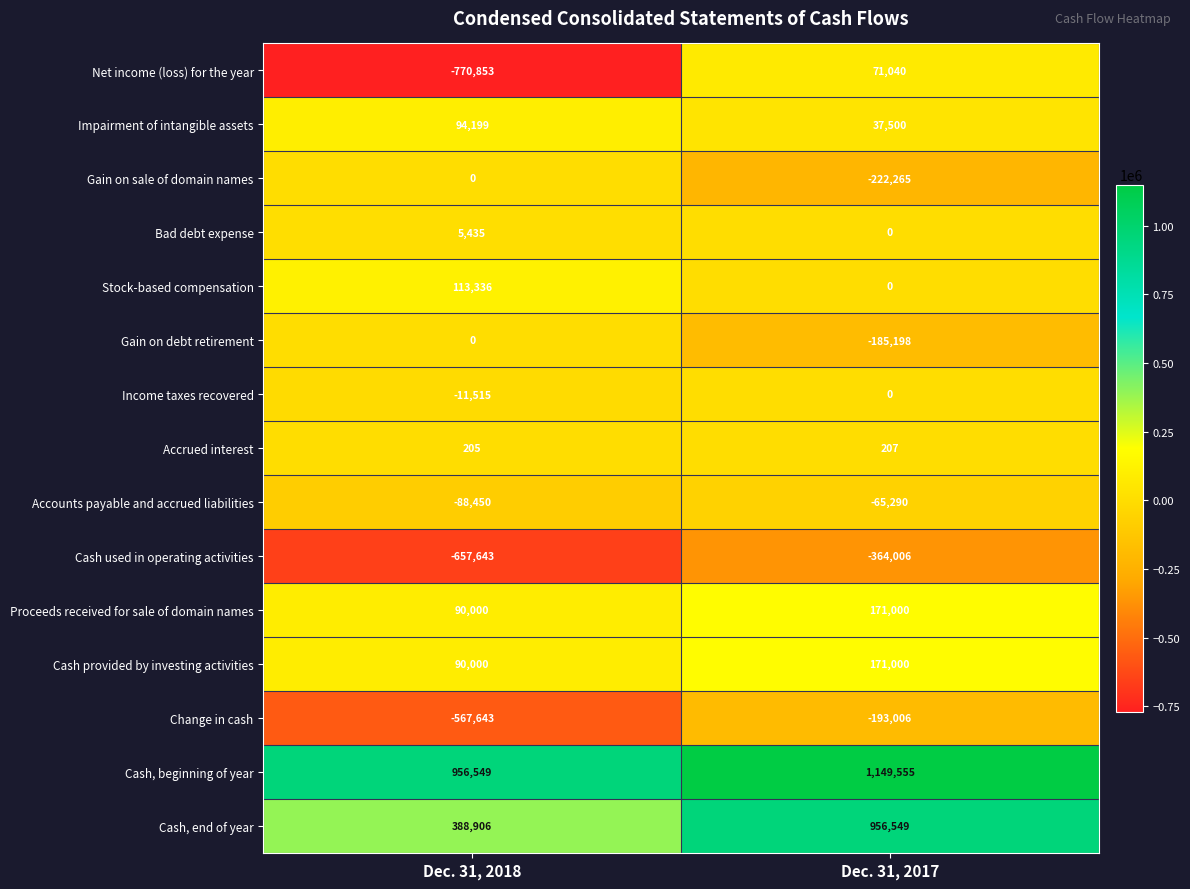

Where is Gain on sale of domain names nearest to the value -111132?

Dec. 31, 2018